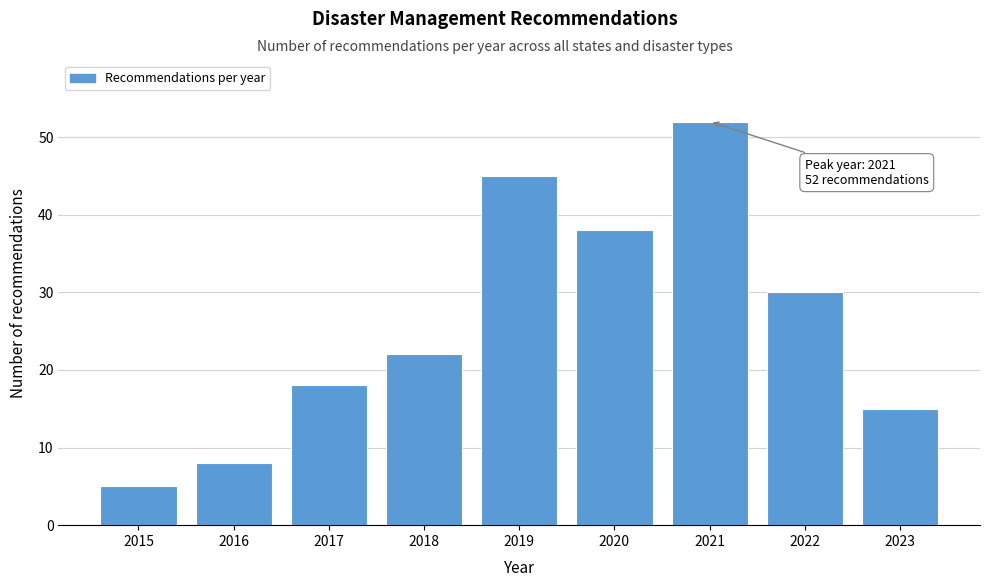

Reading left to right, extract all data points from this chart.

5	8	18	22	45	38	52	30	15